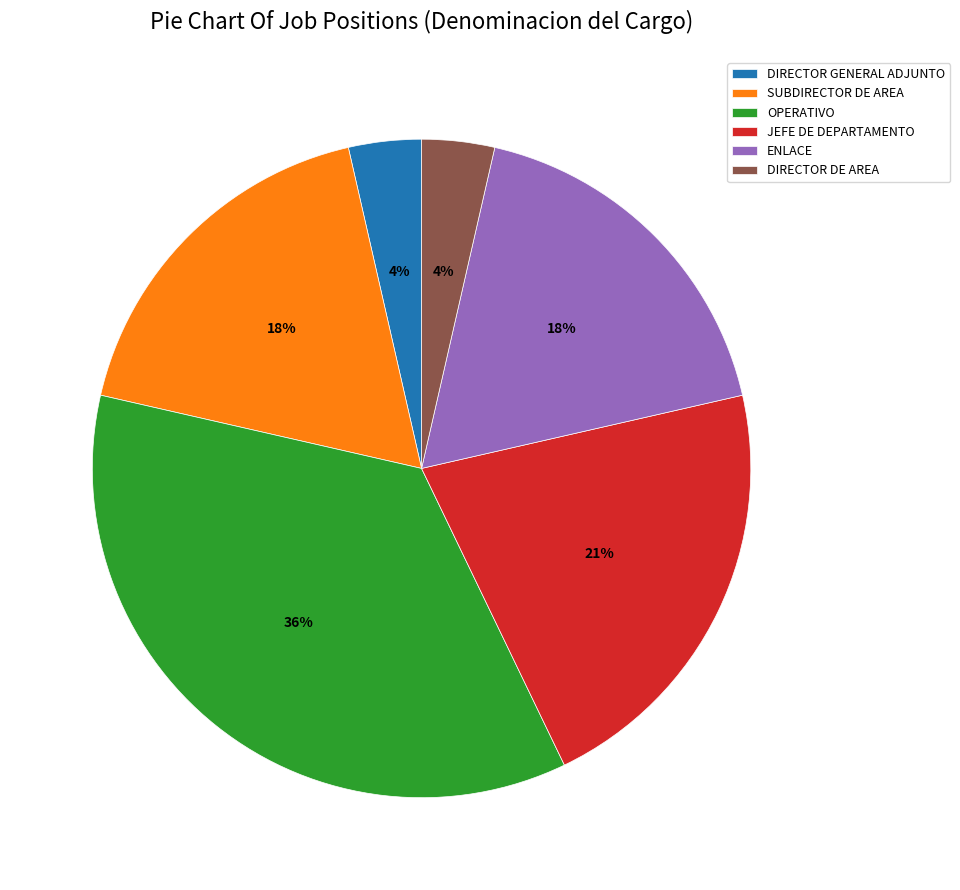

Combined, do DIRECTOR GENERAL ADJUNTO and OPERATIVO account for over 50%?

No